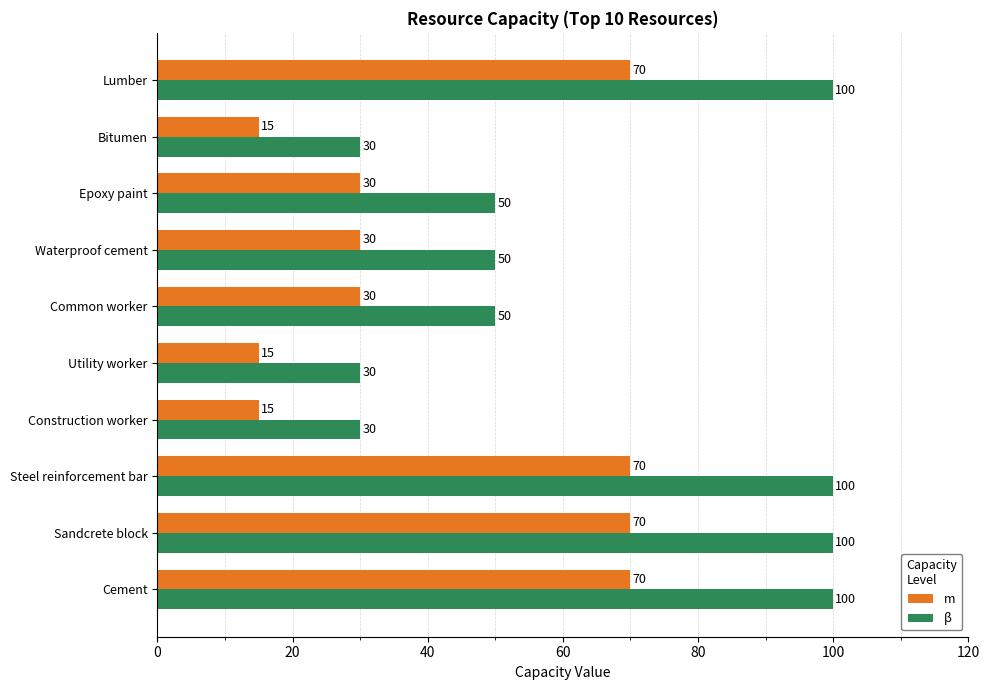

Is the value of β at Sandcrete block greater than the value of m at Epoxy paint?

Yes